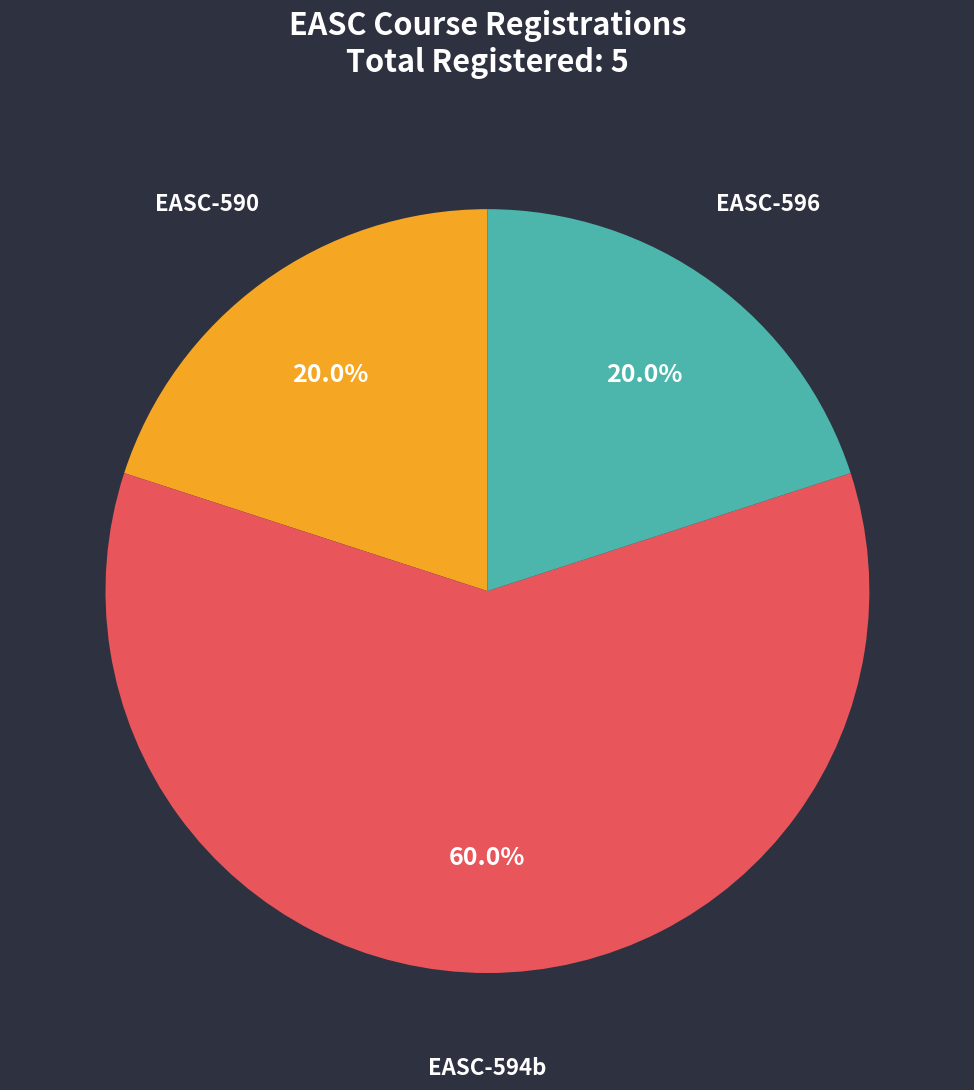

Which category has the biggest portion of the pie?

EASC-594b